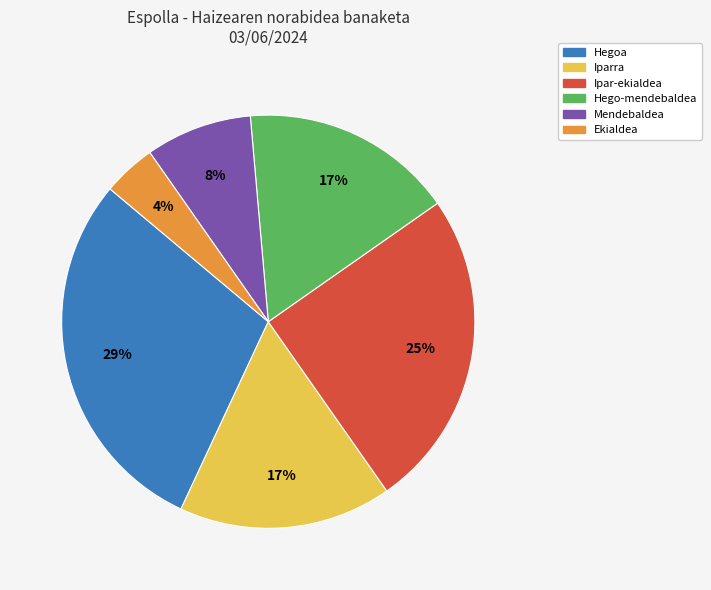

To the nearest percent, what portion does Hego-mendebaldea represent?

17%